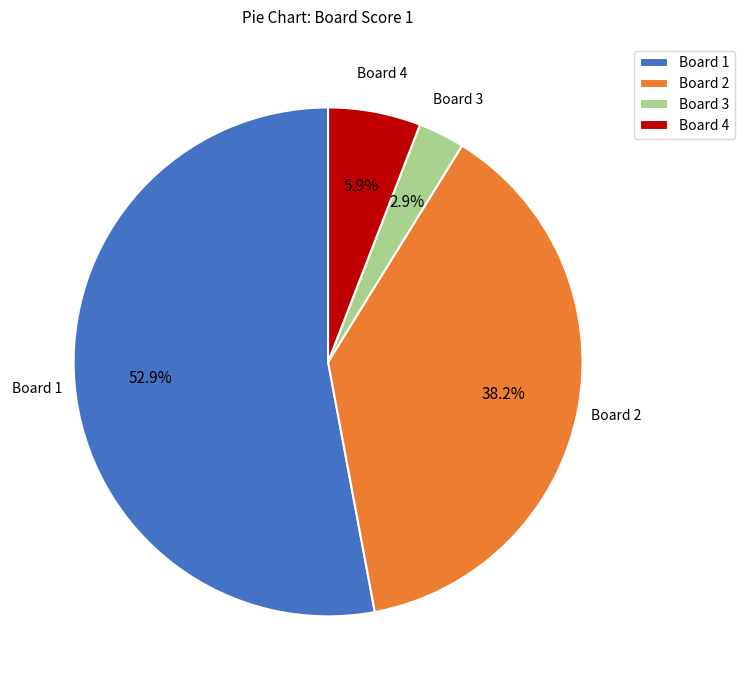

Which category accounts for the majority?

Board 1